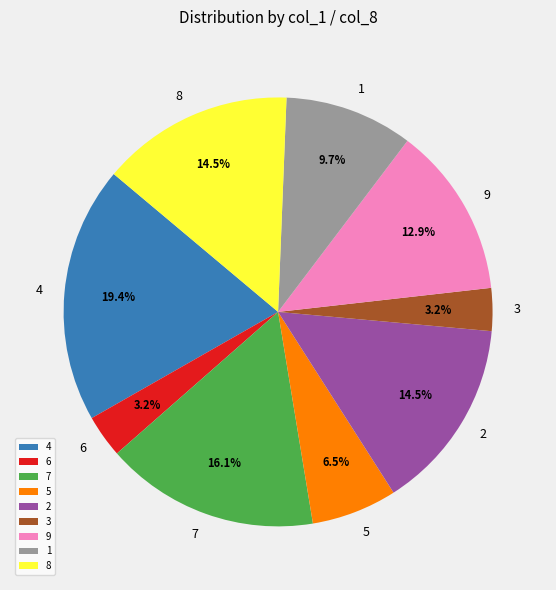

Does 1 represent more than half of the total?

No